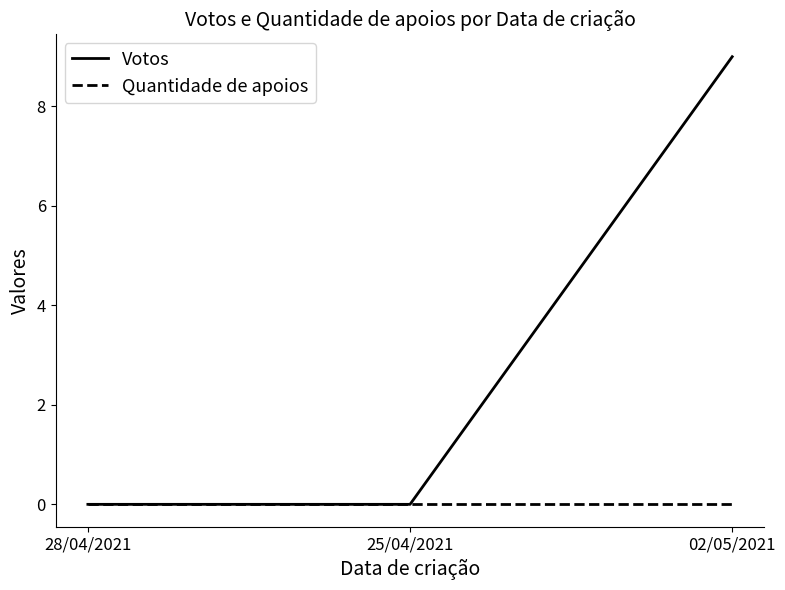

How many distinct data groups are displayed?

2